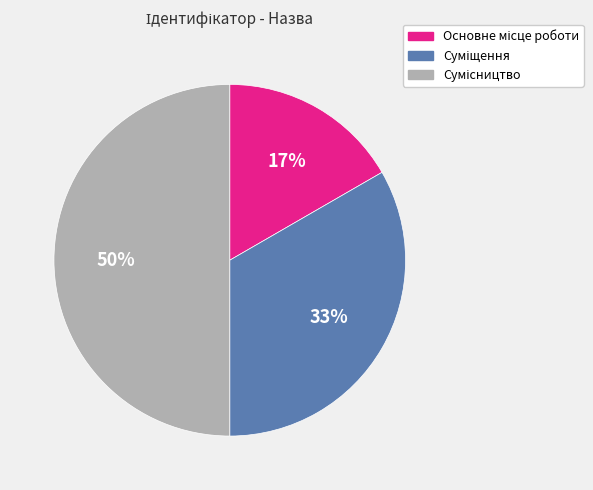

To the nearest percent, what is the average slice percentage?

33%